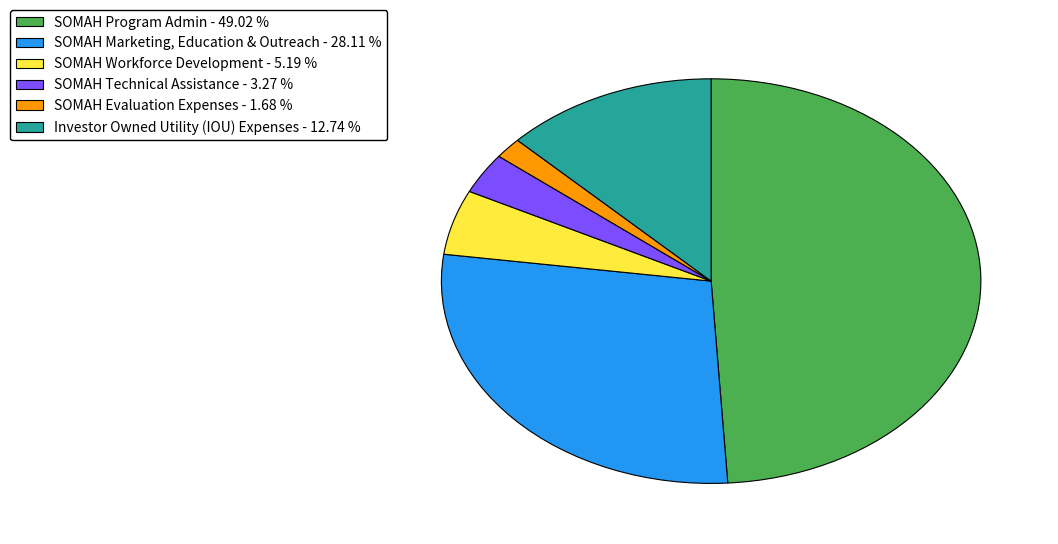

What is the ratio of the value at SOMAH Marketing, Education & Outreach to the value at SOMAH Workforce Development?

5.4